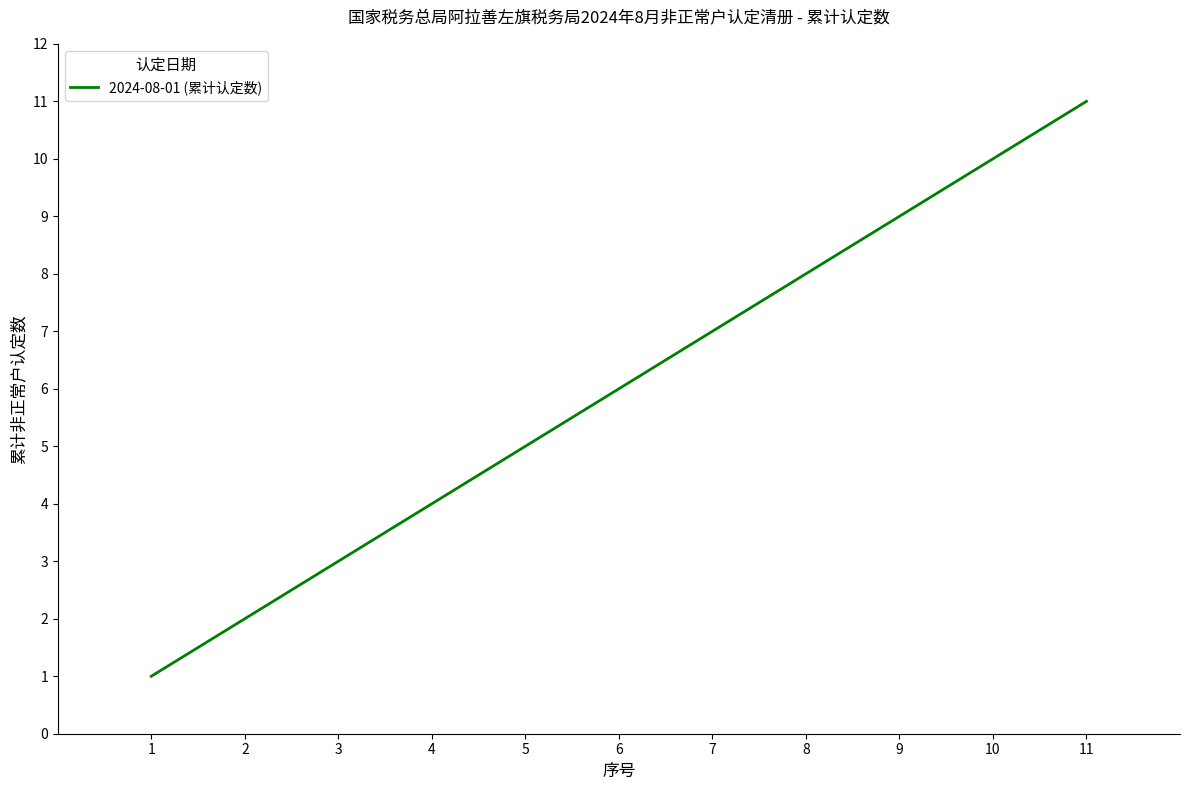

List the labels in order of value, smallest first.

1, 2, 3, 4, 5, 6, 7, 8, 9, 10, 11